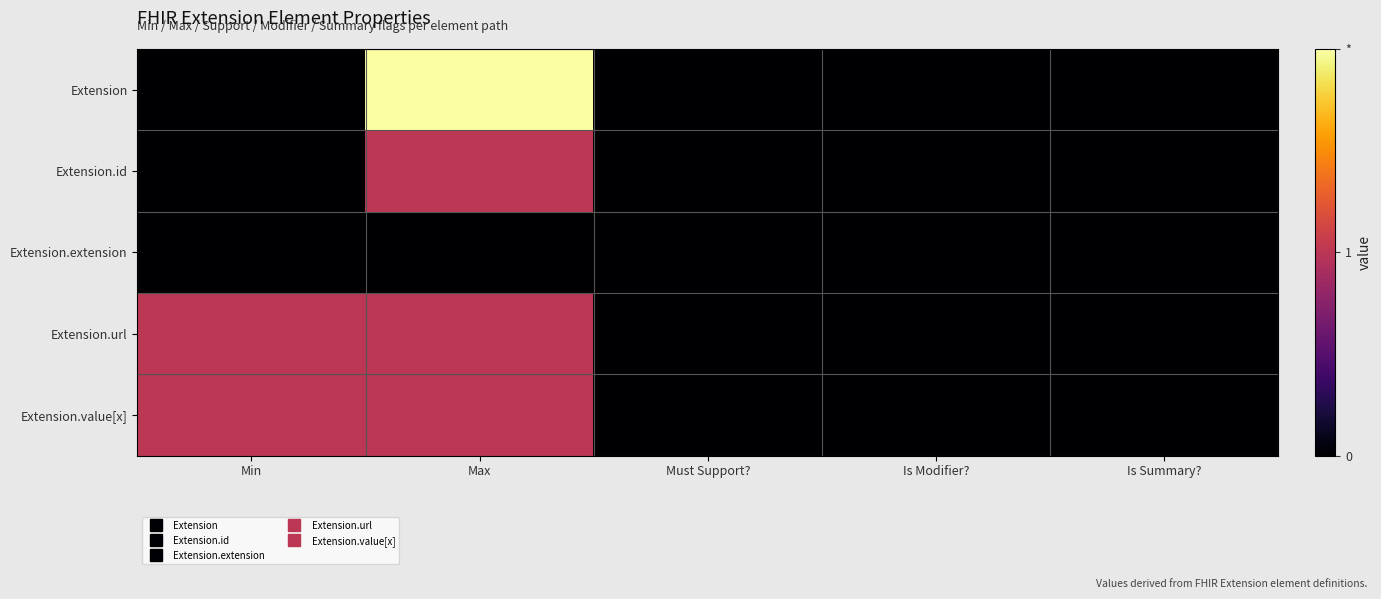

At which category does the chart reach its peak across all series?

Max